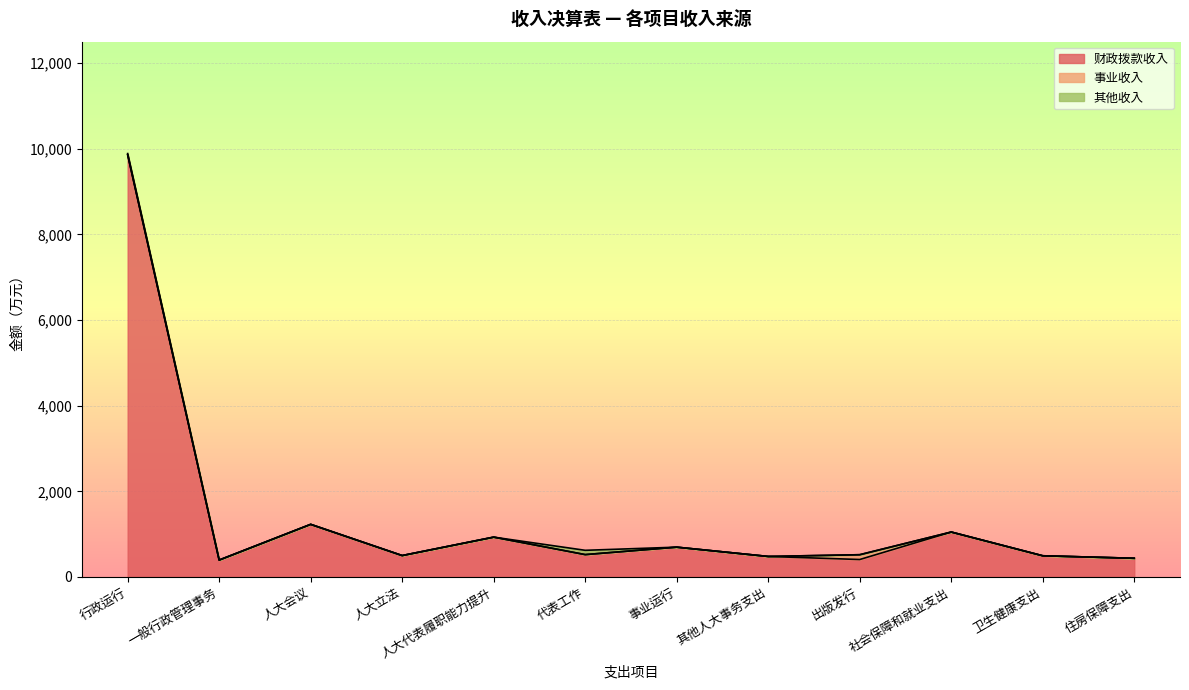

What is the difference between the highest and lowest values at 一般行政管理事务?

395.0